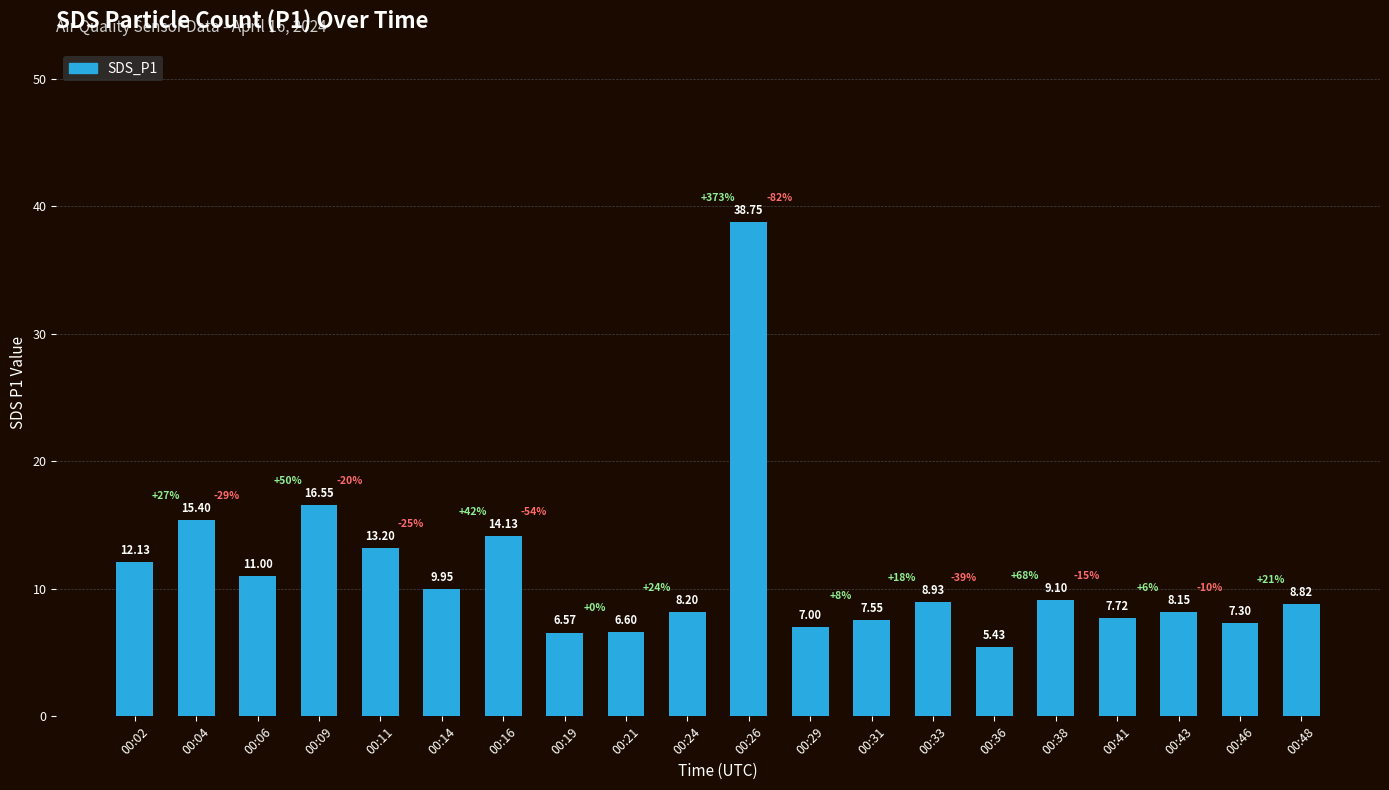

What is the difference between the maximum and minimum values?

33.3